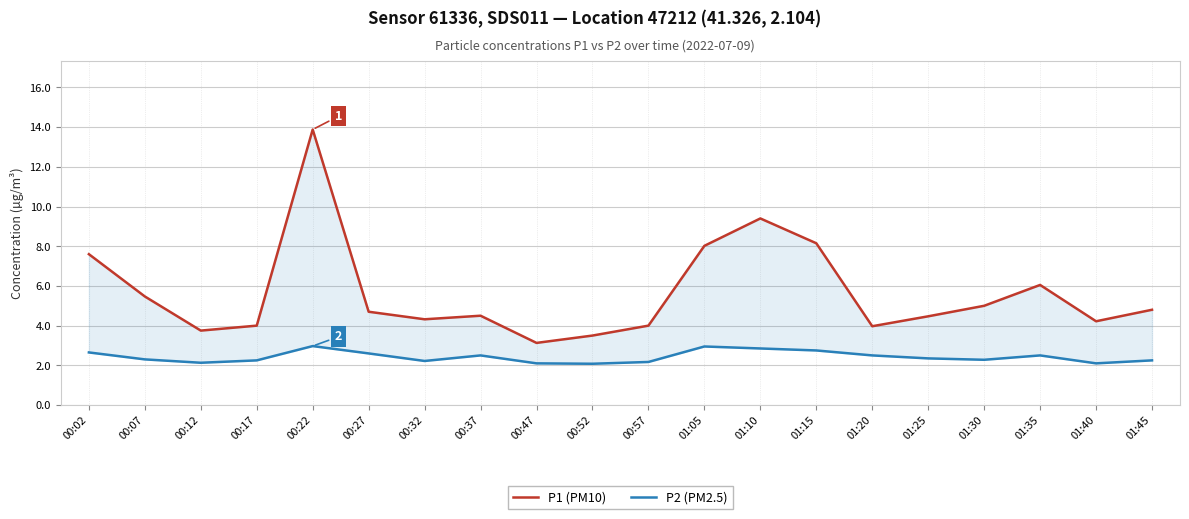

What is the value of the P2 (PM2.5) point at the 14th from the left?

2.8